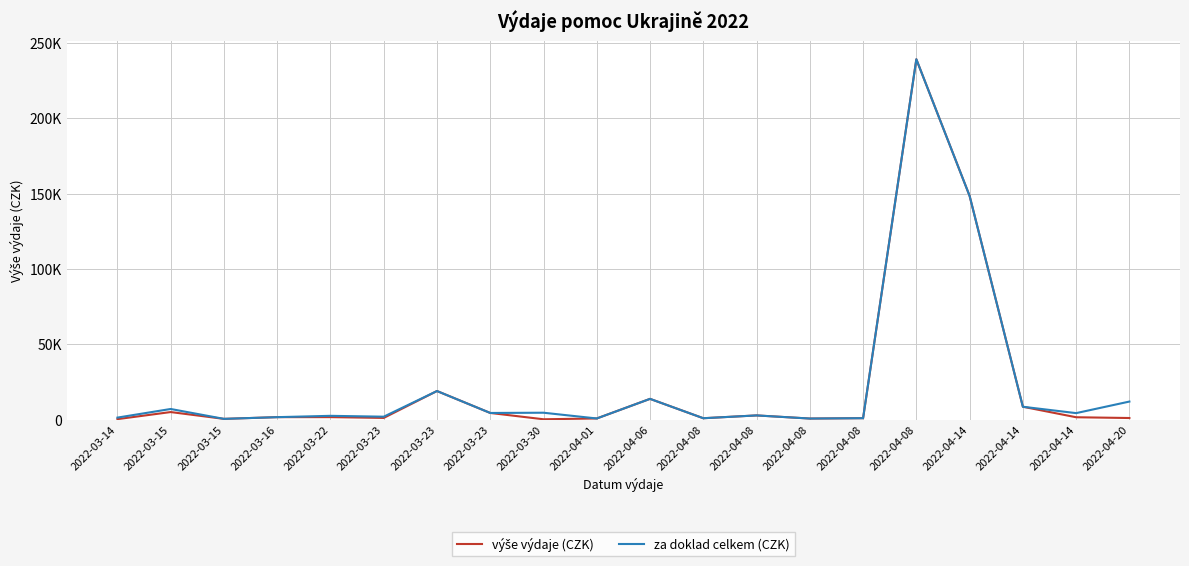

Does the chart have visible grid lines?

Yes